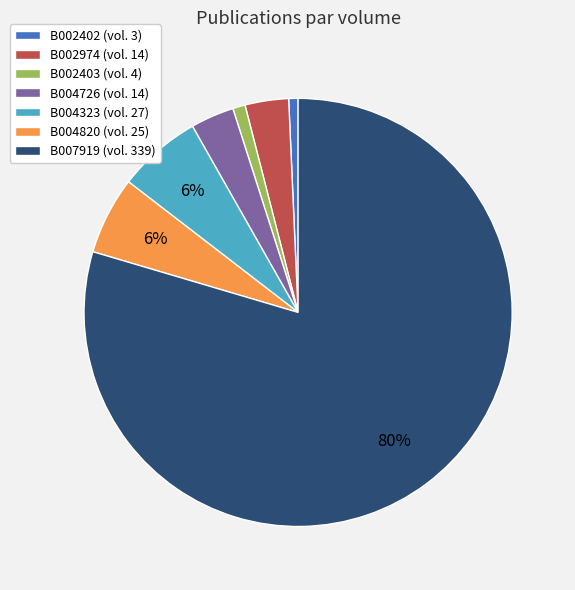

The B004323 slice represents 14% of the pie. True or false?

False